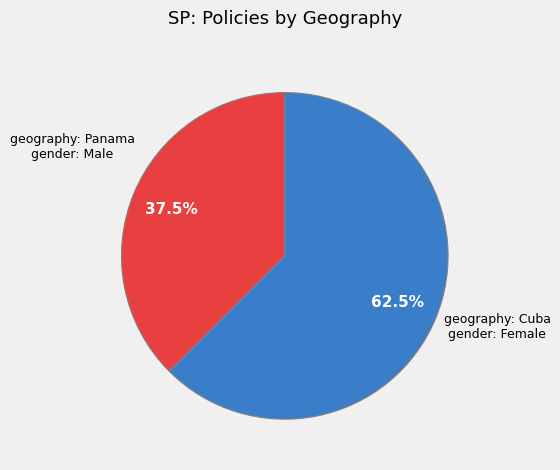

Count the number of slices in the pie.

2